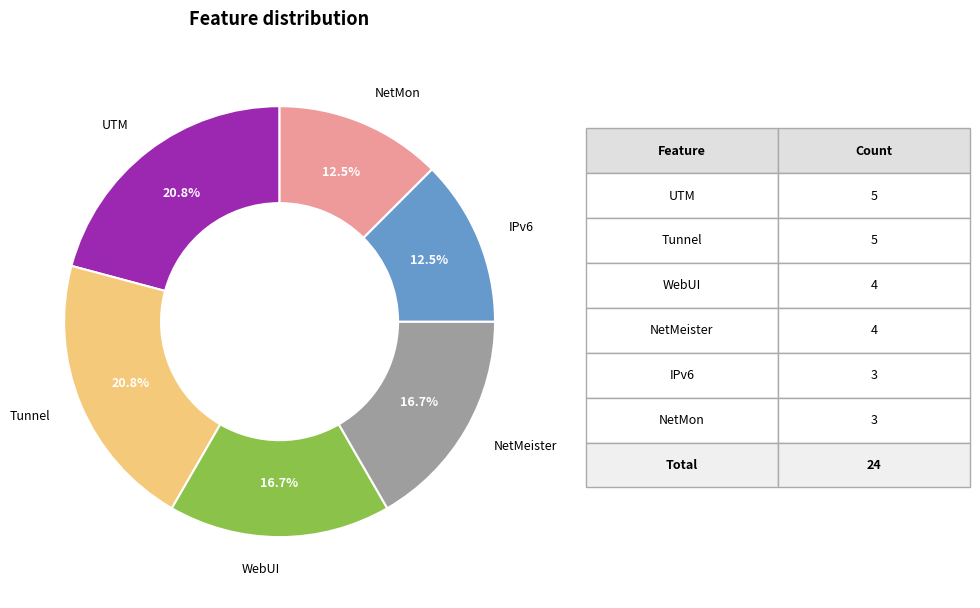

How many segments does this pie chart have?

6